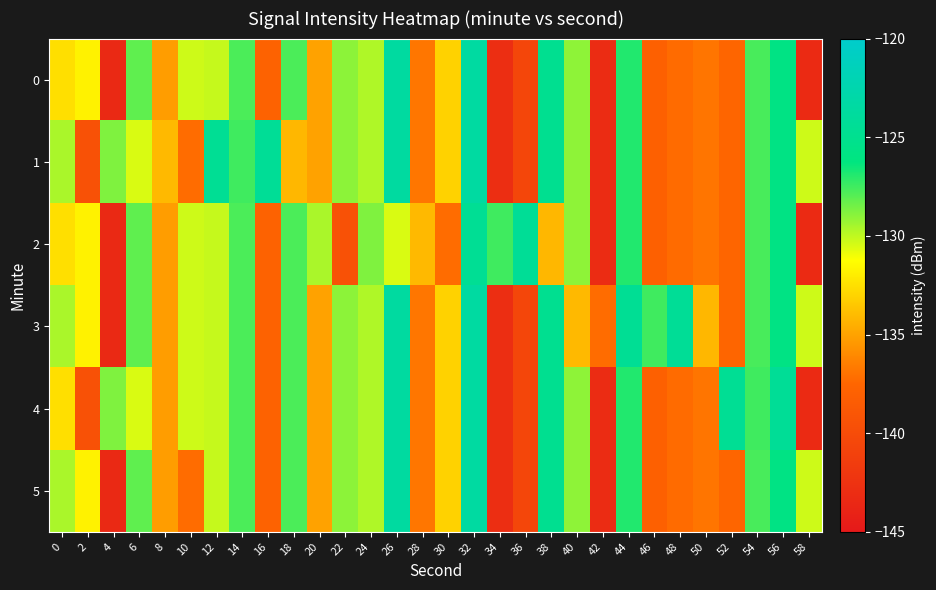

Which series changed the most between 24 and 50?

row_2